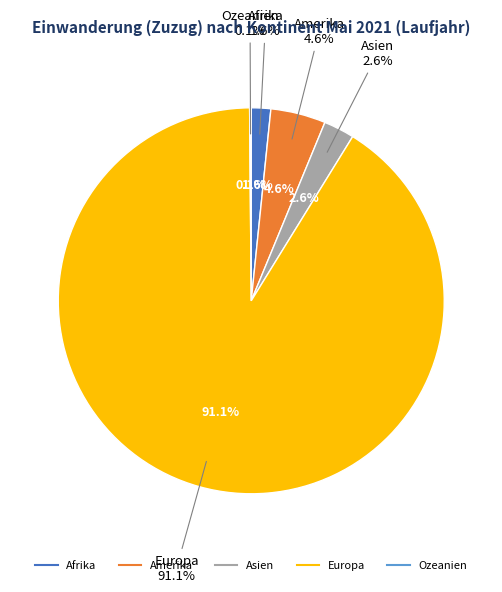

How much of the chart is everything except Amerika?

95.4%